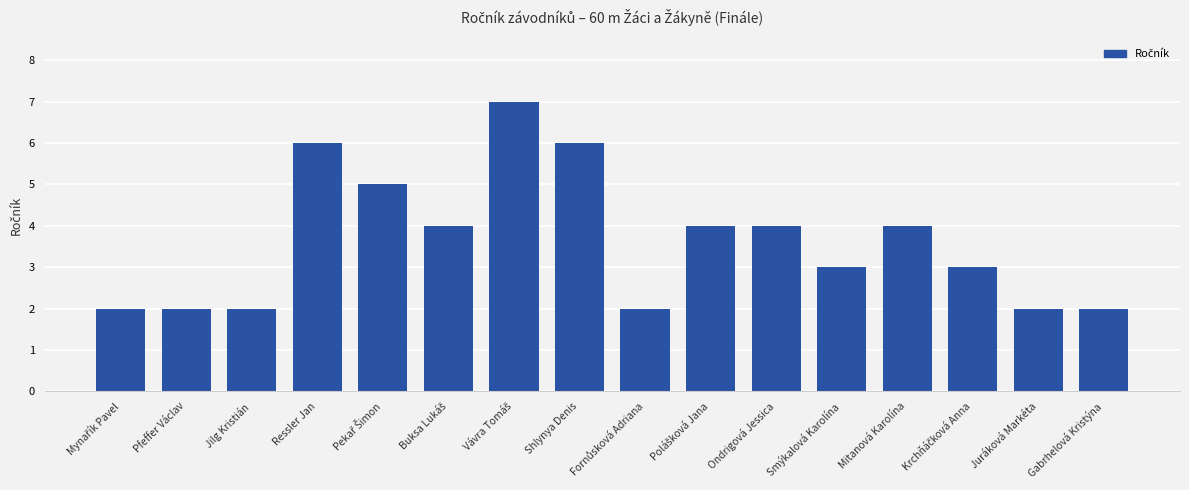

Count the values in the range 2 to 5.

13